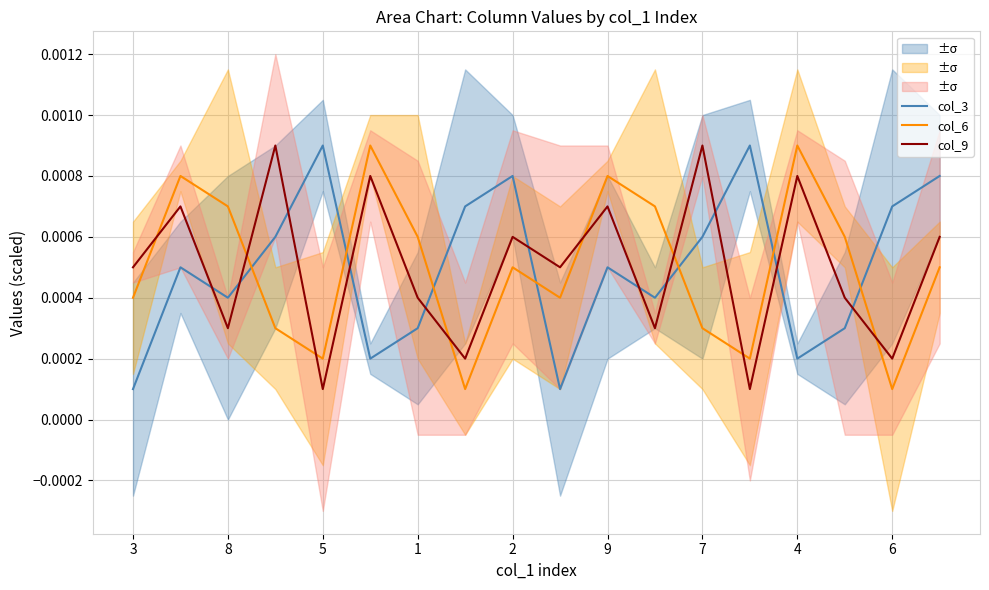

How many intersections are there between col_6 and col_3?

7